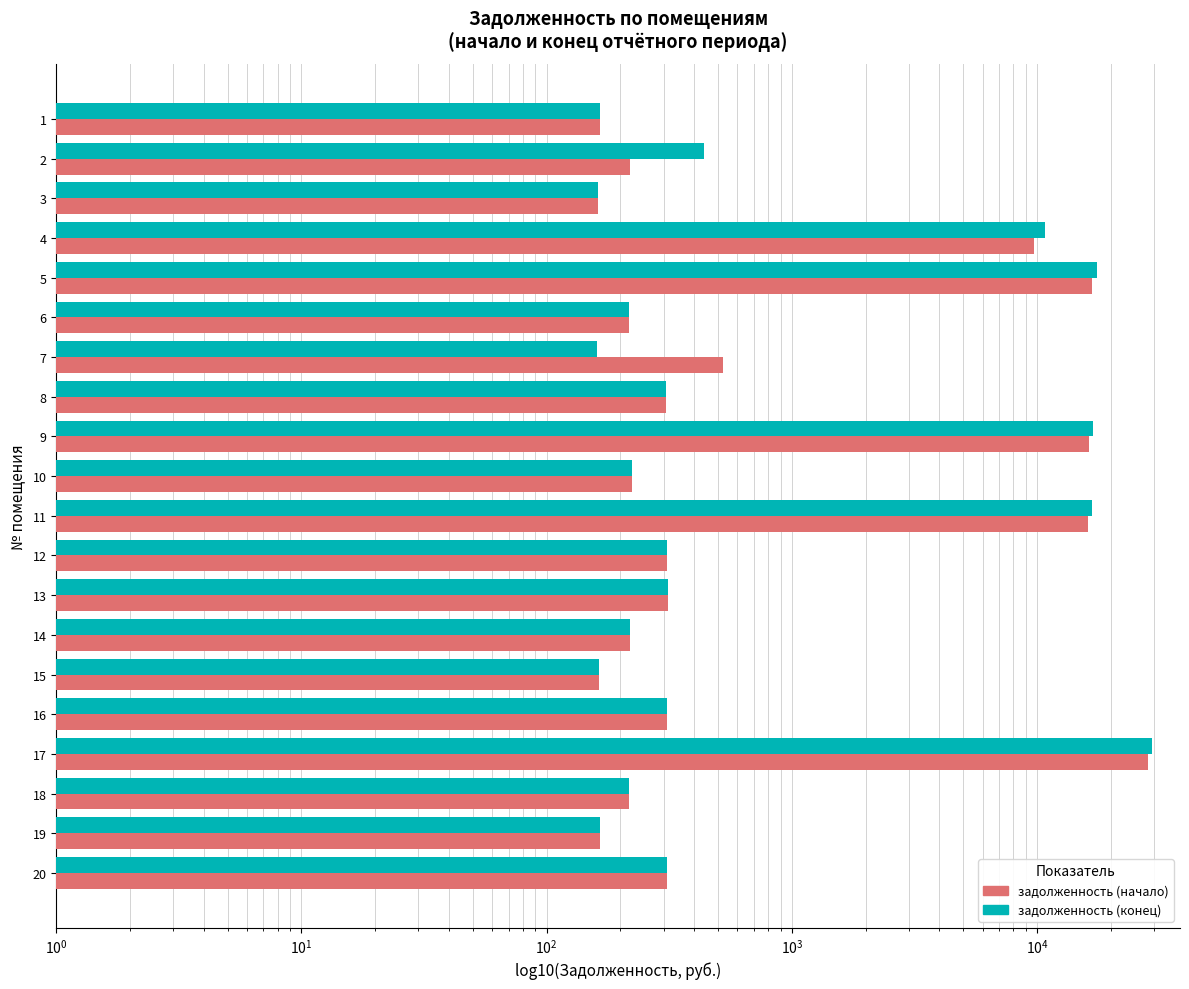

What is the lowest value of the задолженность (конец) series?

159.8